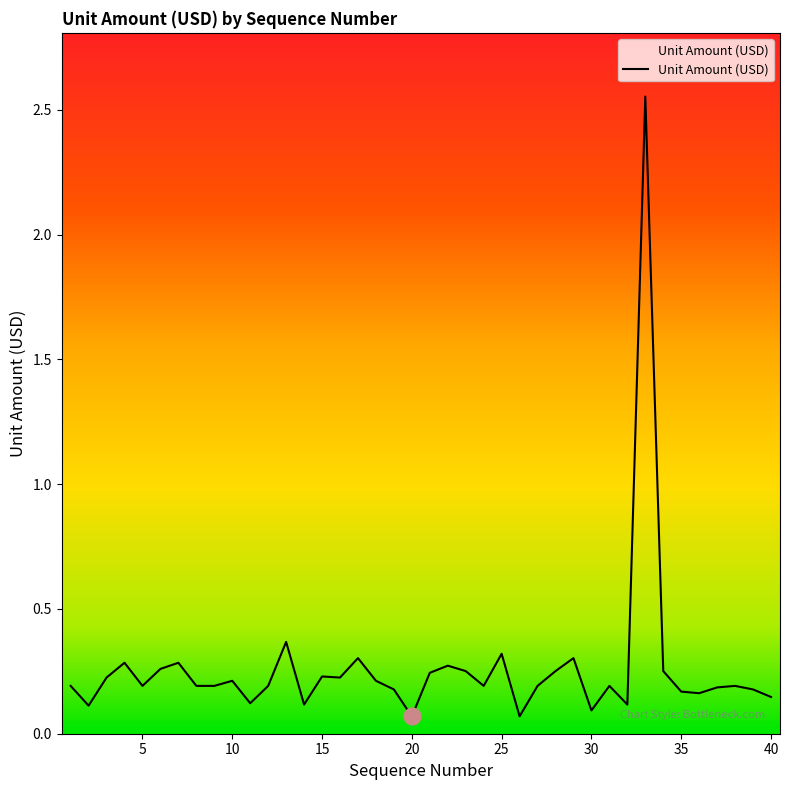

Which label corresponds to the largest value in the chart?

33